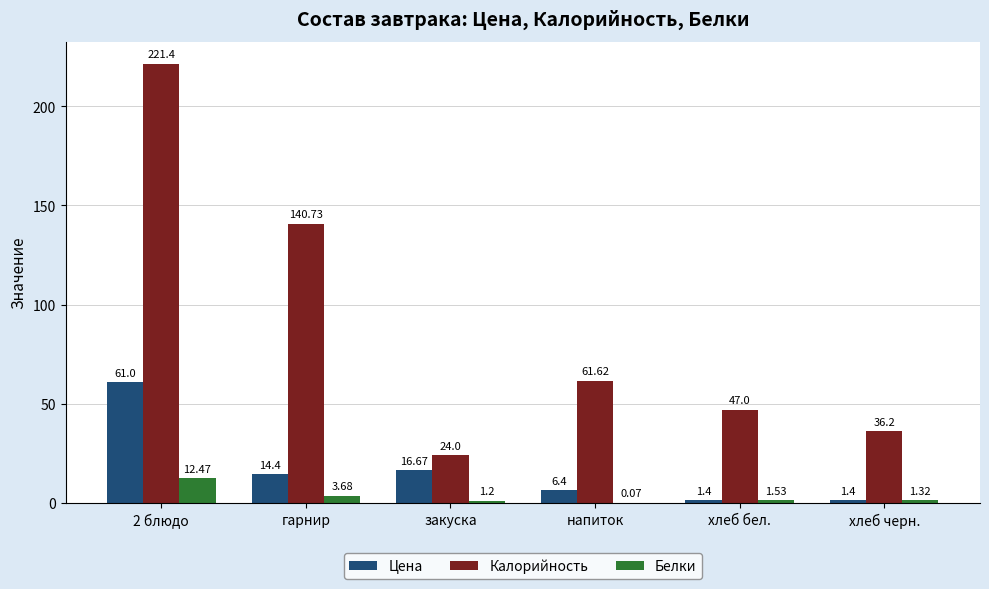

What is the sum of all Белки values?

20.3